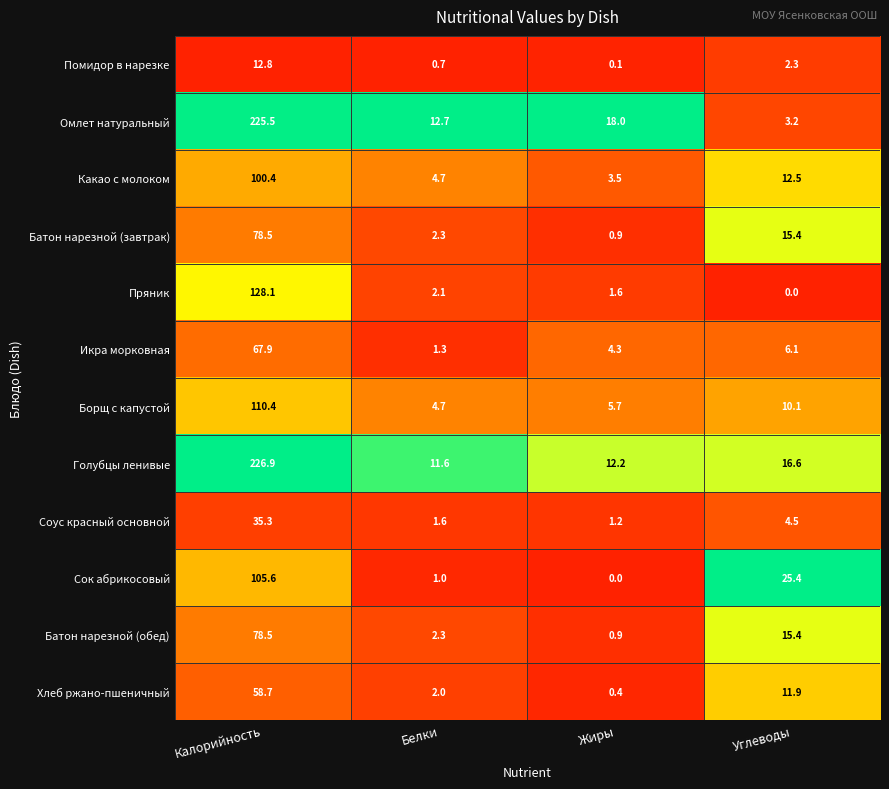

Which series changed the most between Жиры and Углеводы?

Сок абрикосовый